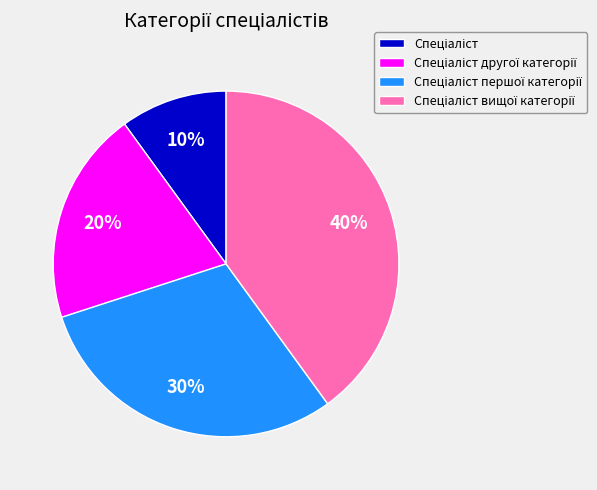

To the nearest percent, what is the difference between the largest and smallest slice percentages?

30%